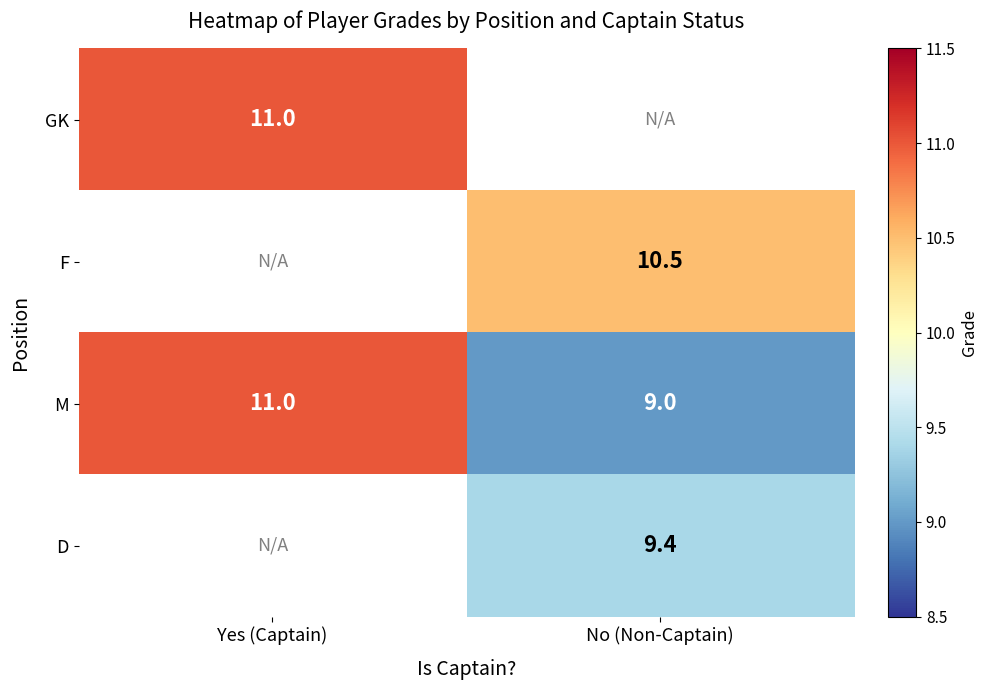

What is the maximum value shown in the chart?

11.0